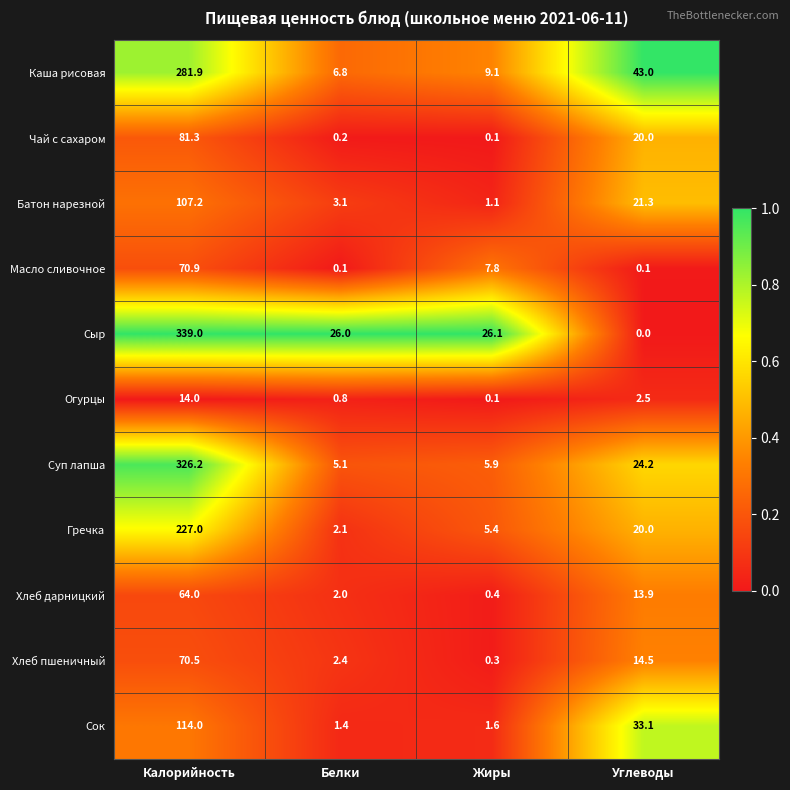

Which series has the widest spread of values?

Сыр